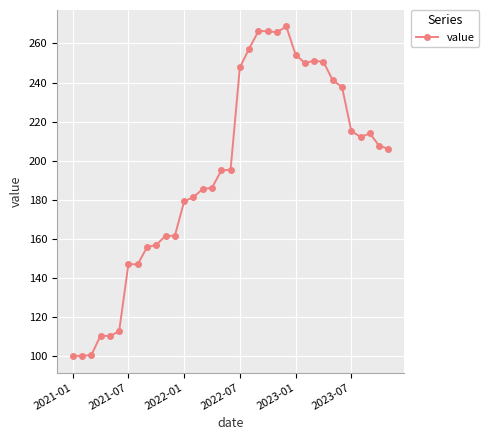

What is the value of the 22nd point from the left?

266.3